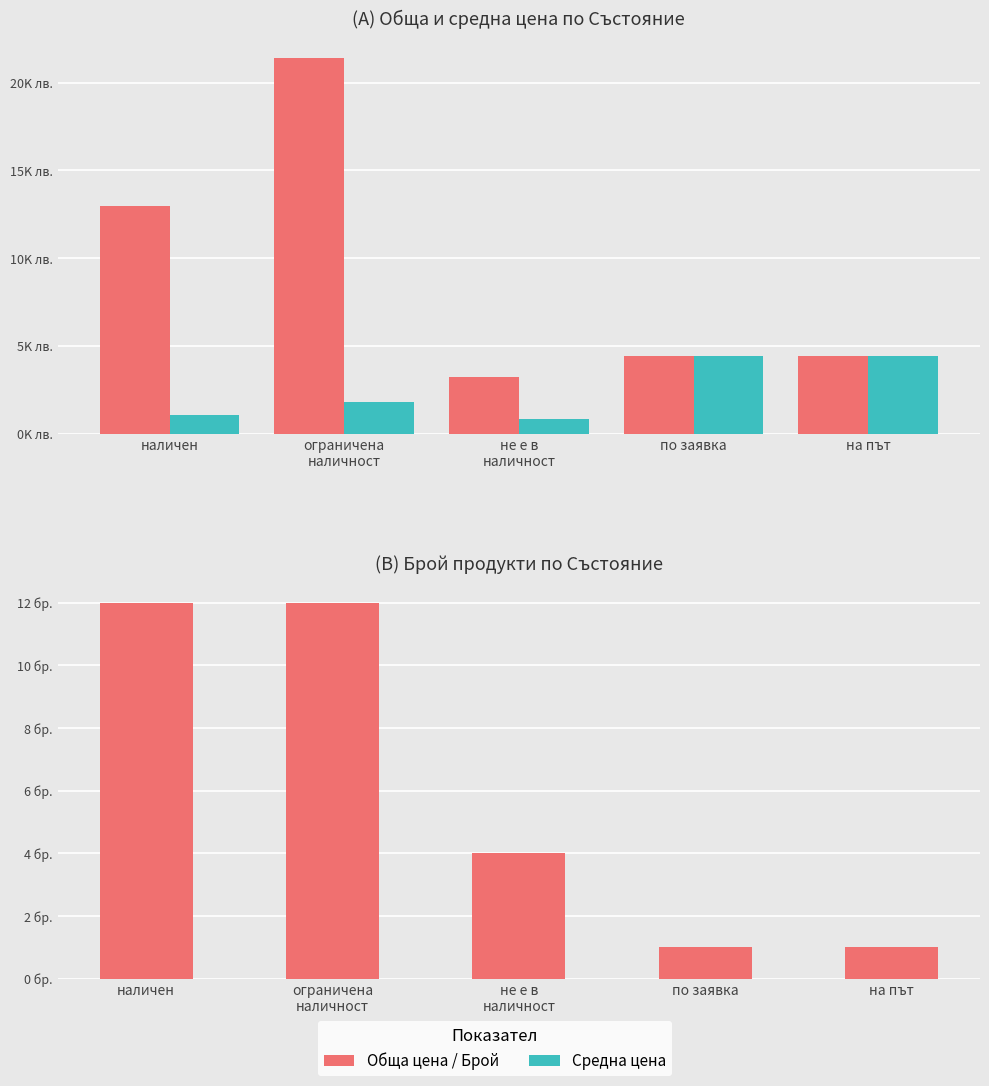

How many values in the Средна цена series are below 1786?

2